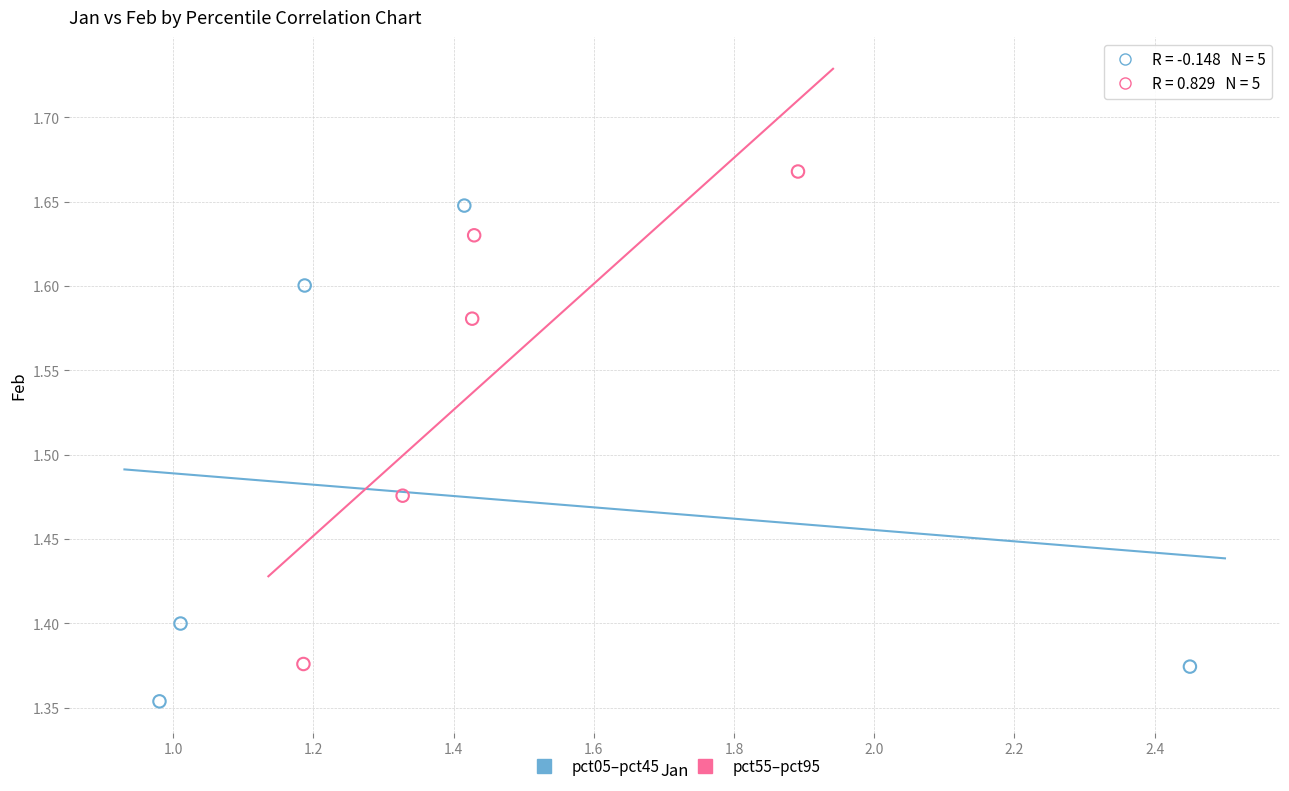

Which series reaches the minimum Y coordinate?

pct05–pct45